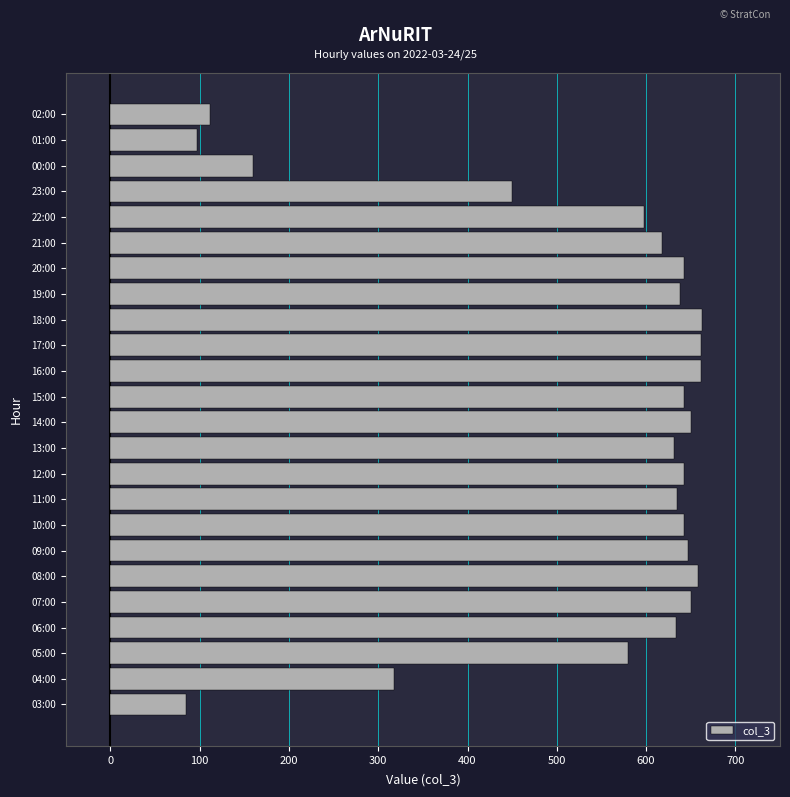

What is the ratio of the value at 12:00 to the value at 21:00?

1.0